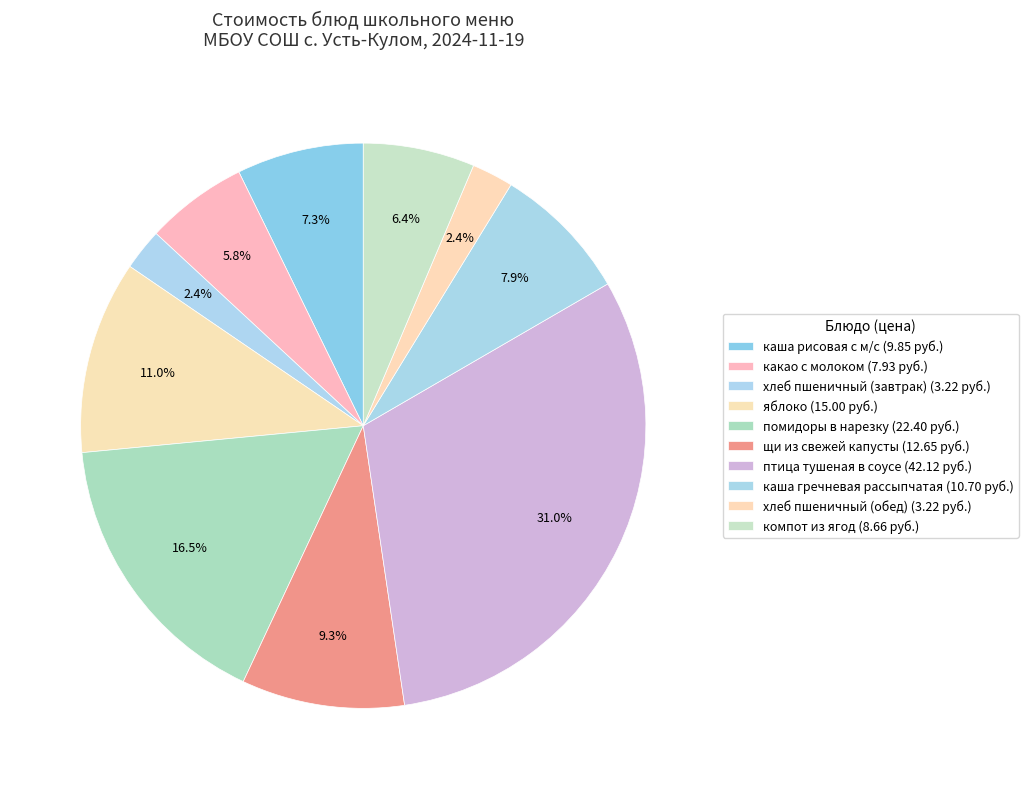

Count the number of slices in the pie.

10